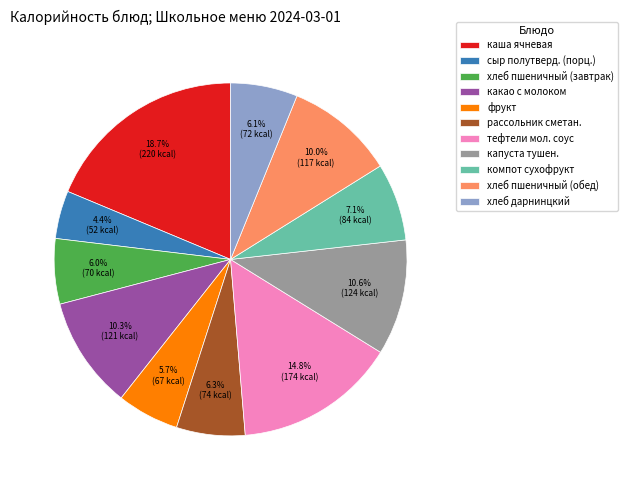

Which has a higher value, каша ячневая or хлеб дарнинцкий?

каша ячневая